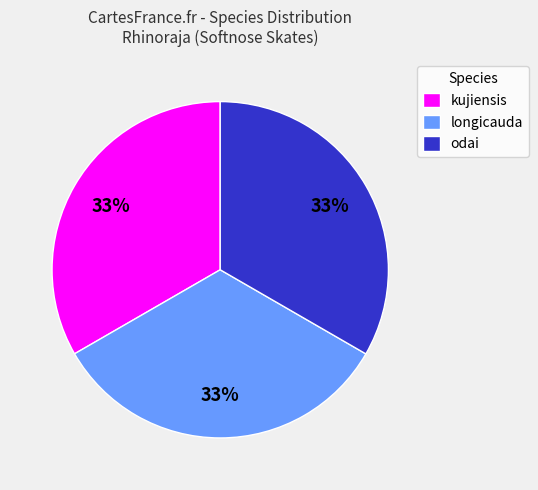

Do longicauda and kujiensis together represent more than half of the pie?

Yes